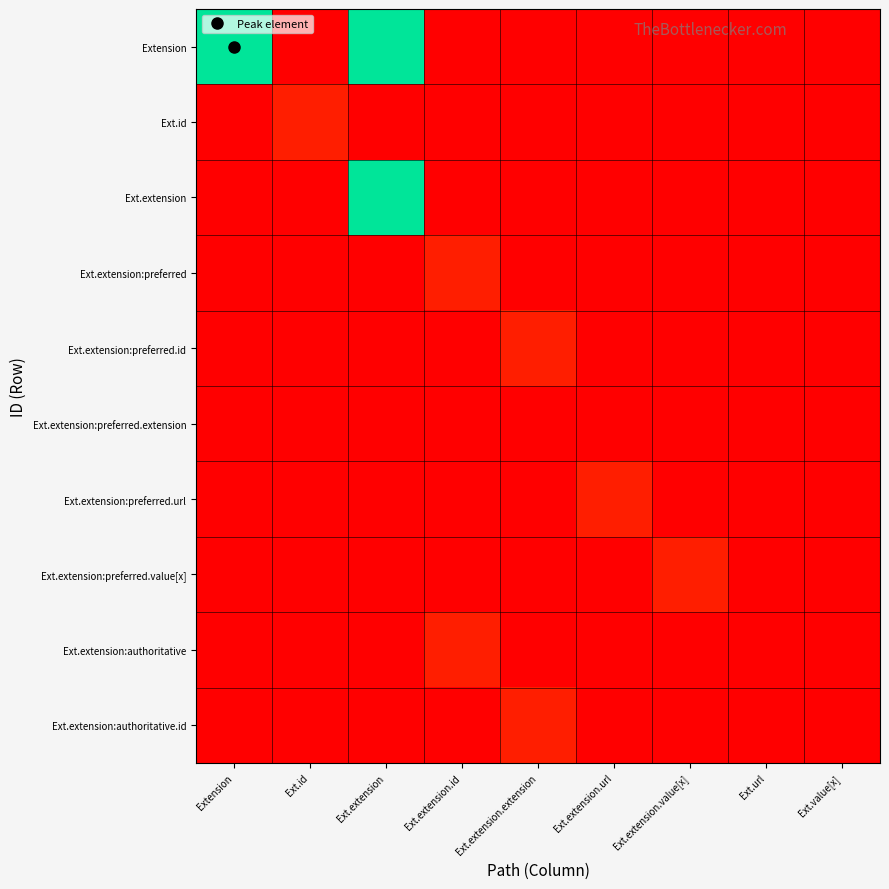

Rank the series by their maximum value, from highest to lowest.

Extension, Ext.extension, Ext.id, Ext.extension:preferred, Ext.extension:preferred.id, Ext.extension:preferred.url, Ext.extension:preferred.value[x], Ext.extension:authoritative, Ext.extension:authoritative.id, Ext.extension:preferred.extension